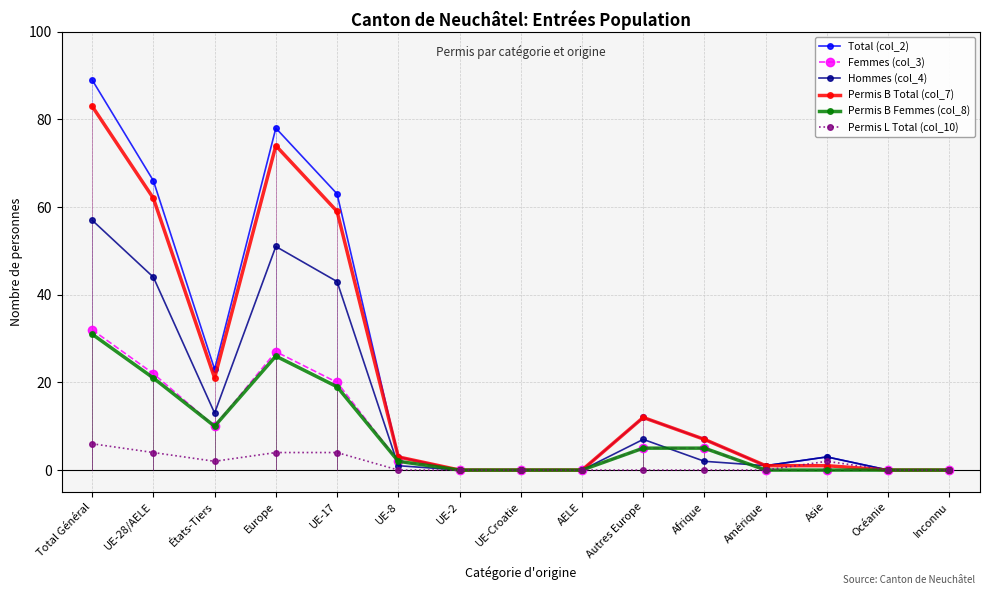

How many values in Permis L Total (col_10) are above zero?

6